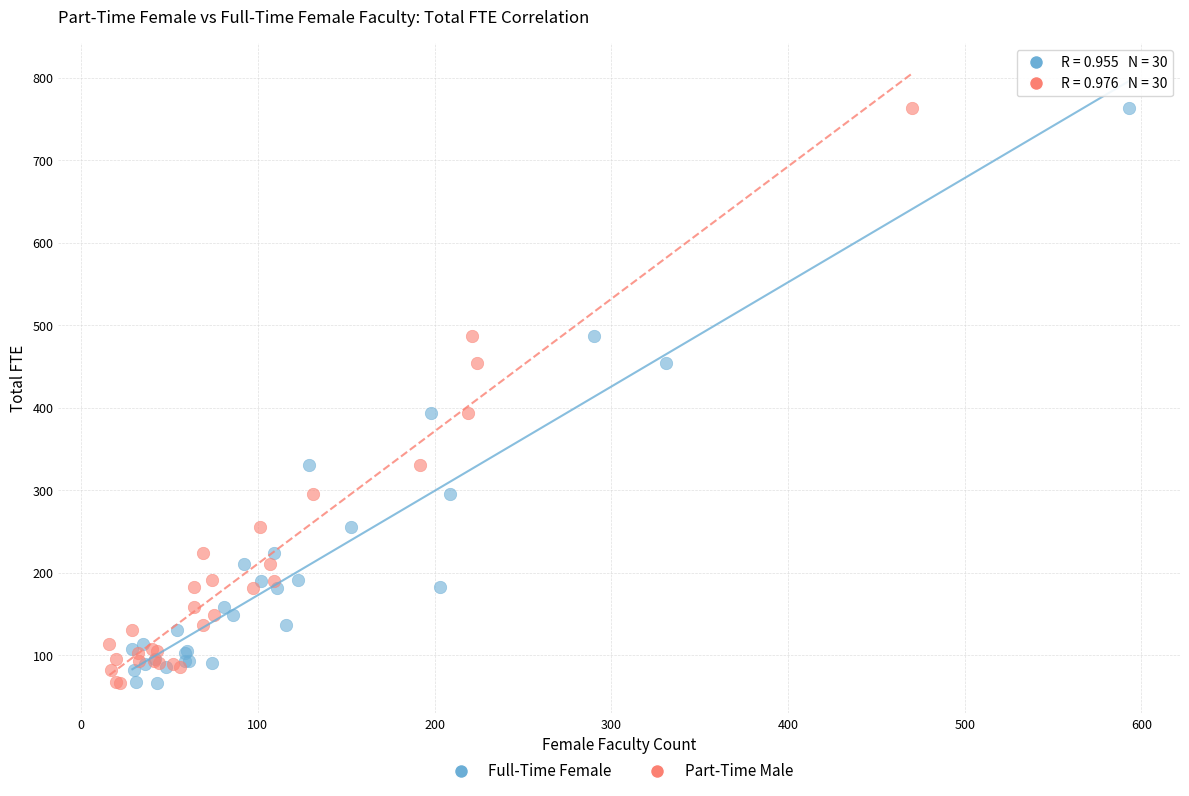

What are all the series names shown in the legend?

Full-Time Female, Part-Time Male